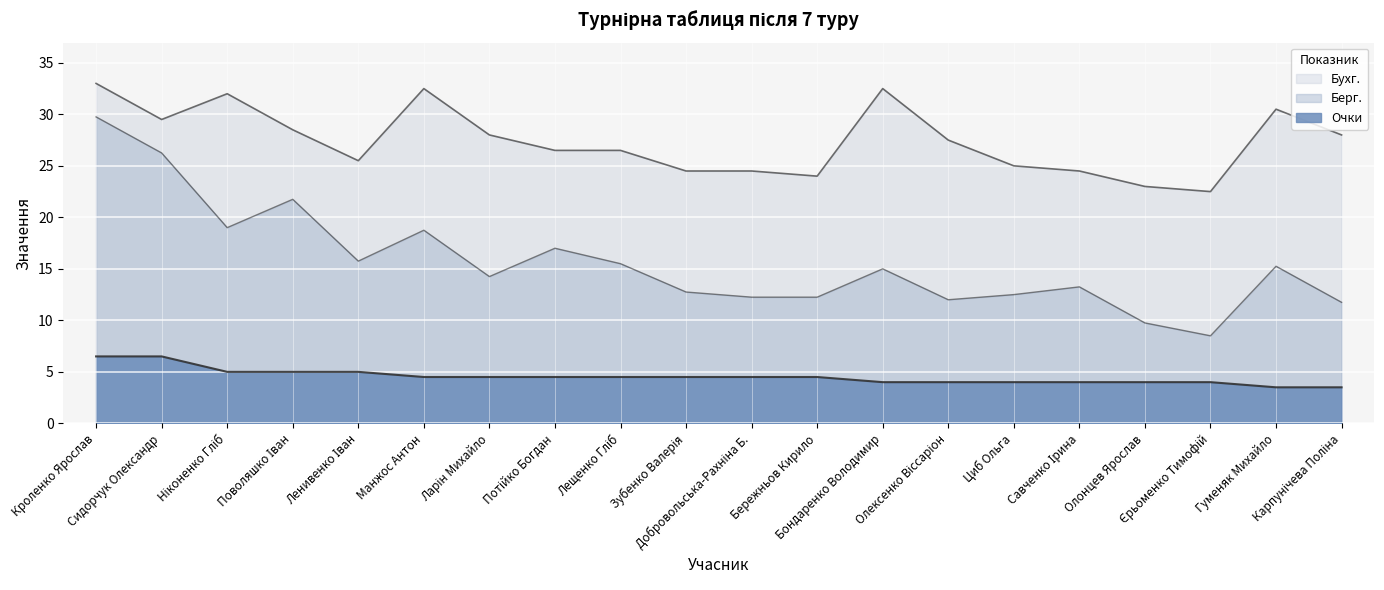

How many values in the Очки series are below 4?

2